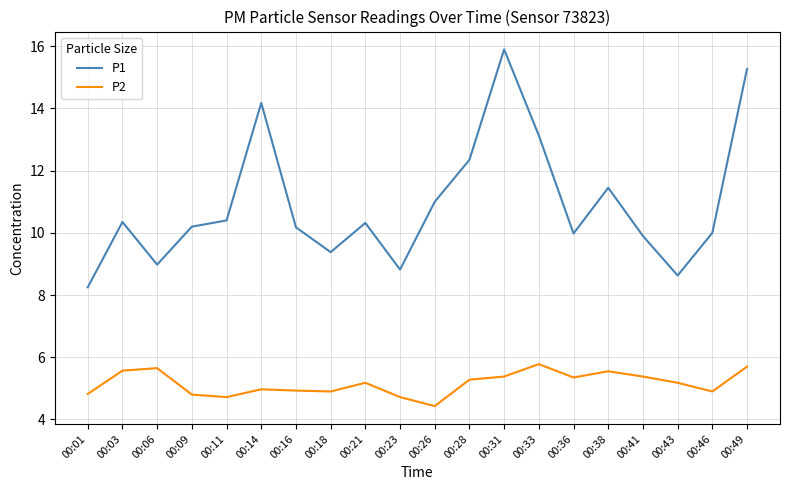

What is the total value across all series at 00:33?

18.9